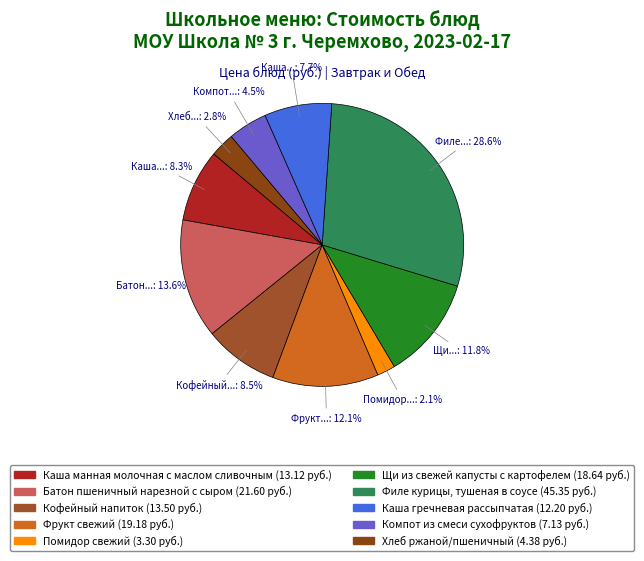

How many slices are in this pie chart?

10